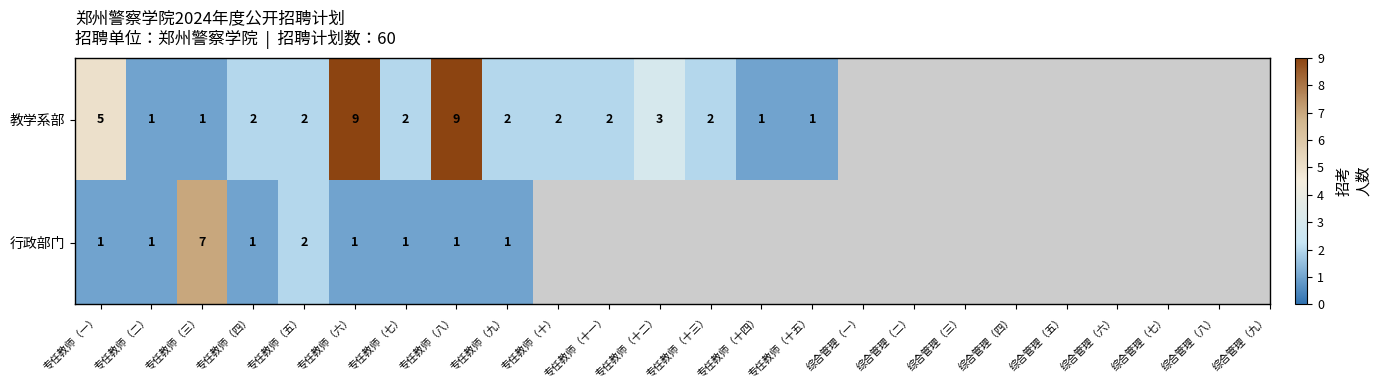

The value of 行政部门 at 专任教师（六） is 0.7. True or false?

False